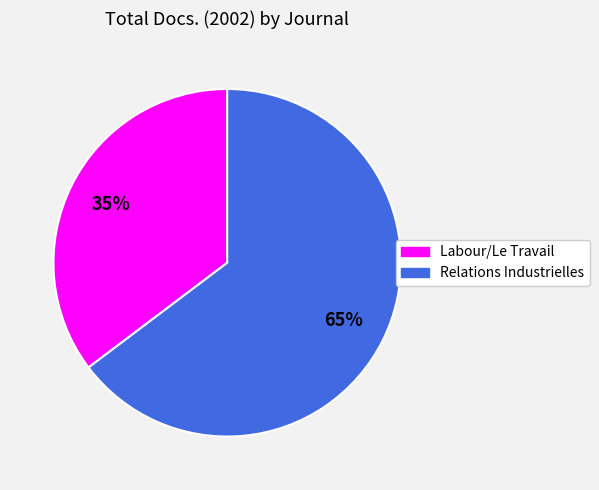

Between Relations Industrielles and Labour/Le Travail, which is larger?

Relations Industrielles